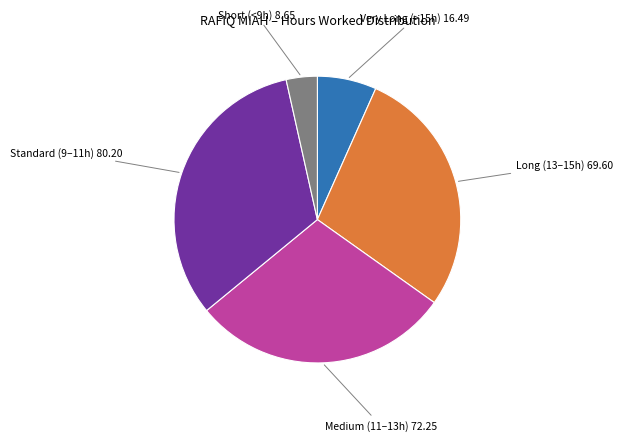

Does any single category account for the majority?

No